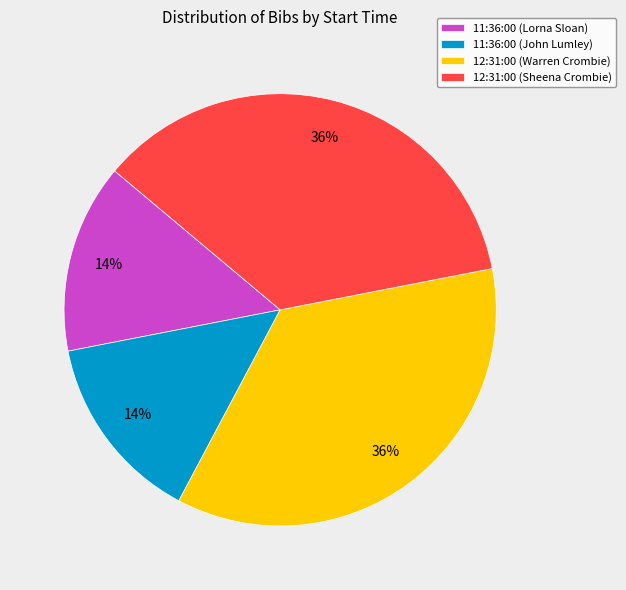

Approximately how many times larger is the value at 11:36:00 (John Lumley) compared to 12:31:00 (Sheena Crombie)?

0.4